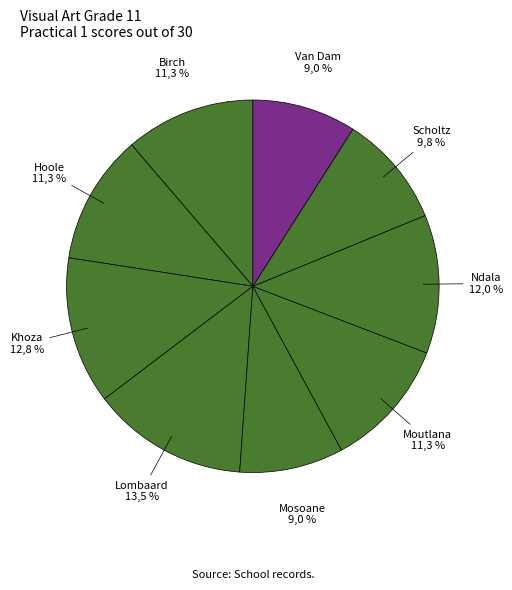

Which category has the biggest portion of the pie?

Lombaard